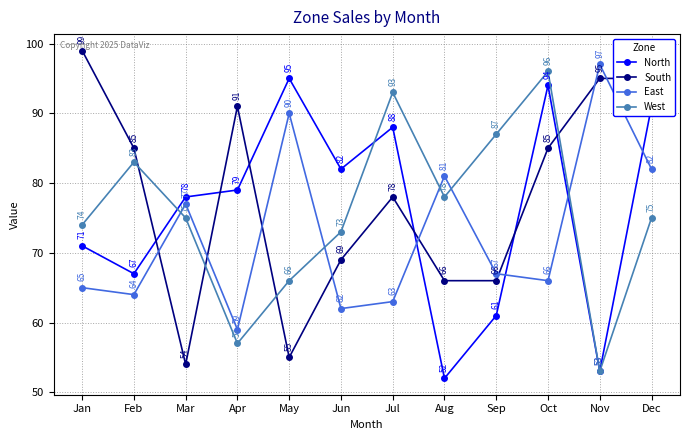

Reading right to left, extract all data points from this chart.

North: Dec=91	Nov=53	Oct=94	Sep=61	Aug=52	Jul=88	Jun=82	May=95	Apr=79	Mar=78	Feb=67	Jan=71
South: Dec=95	Nov=95	Oct=85	Sep=66	Aug=66	Jul=78	Jun=69	May=55	Apr=91	Mar=54	Feb=85	Jan=99
East: Dec=82	Nov=97	Oct=66	Sep=67	Aug=81	Jul=63	Jun=62	May=90	Apr=59	Mar=77	Feb=64	Jan=65
West: Dec=75	Nov=53	Oct=96	Sep=87	Aug=78	Jul=93	Jun=73	May=66	Apr=57	Mar=75	Feb=83	Jan=74